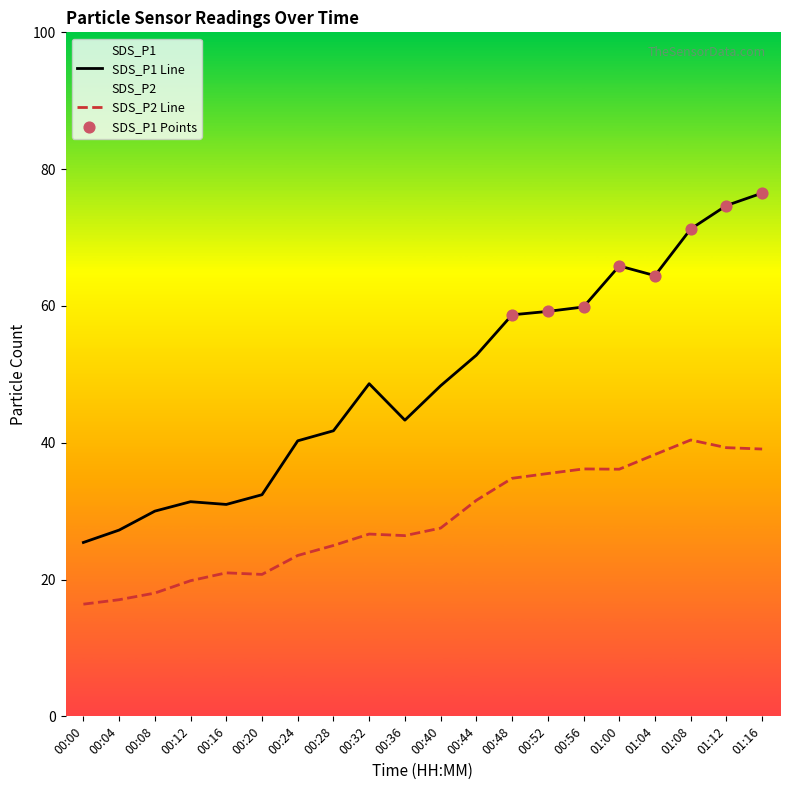

Which series contains the highest Y value?

SDS_P1